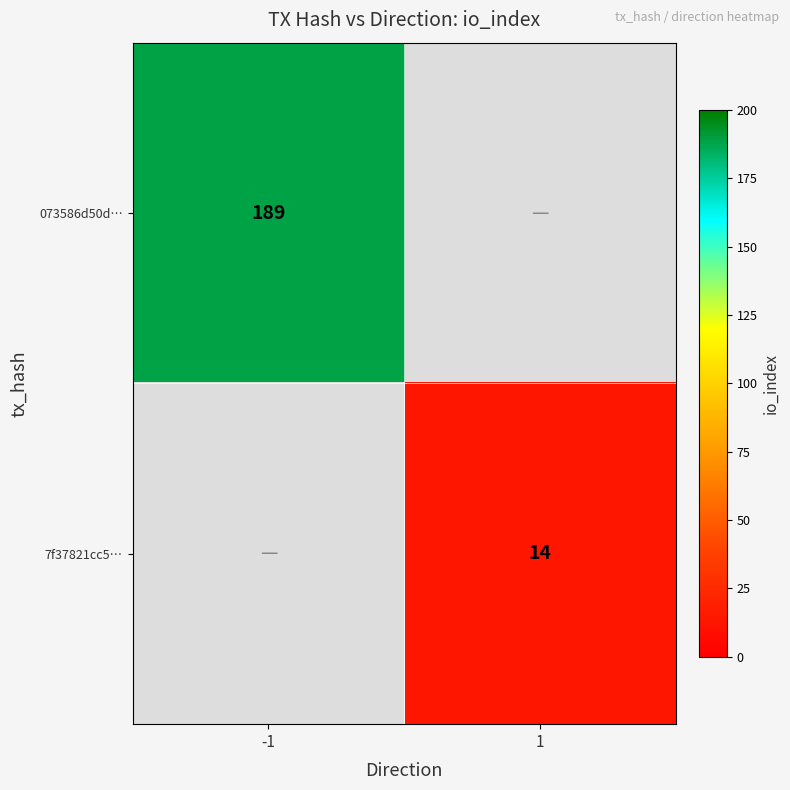

The value of 073586d50d… at -1 is 283. True or false?

False